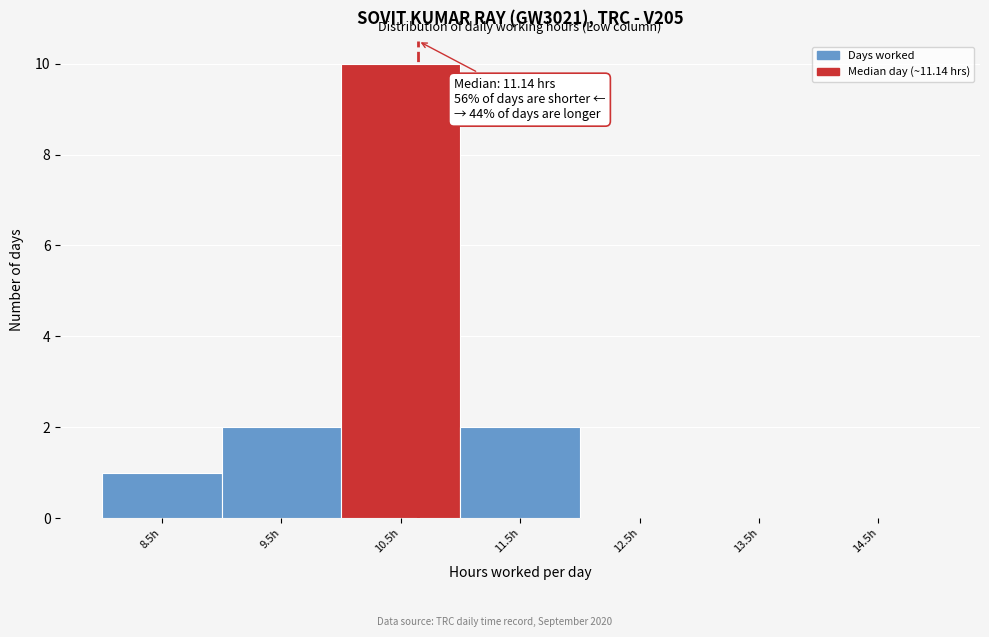

Reading left to right, extract all data points from this chart.

8.5h=1	9.5h=2	10.5h=10	11.5h=2	12.5h=0	13.5h=0	14.5h=0